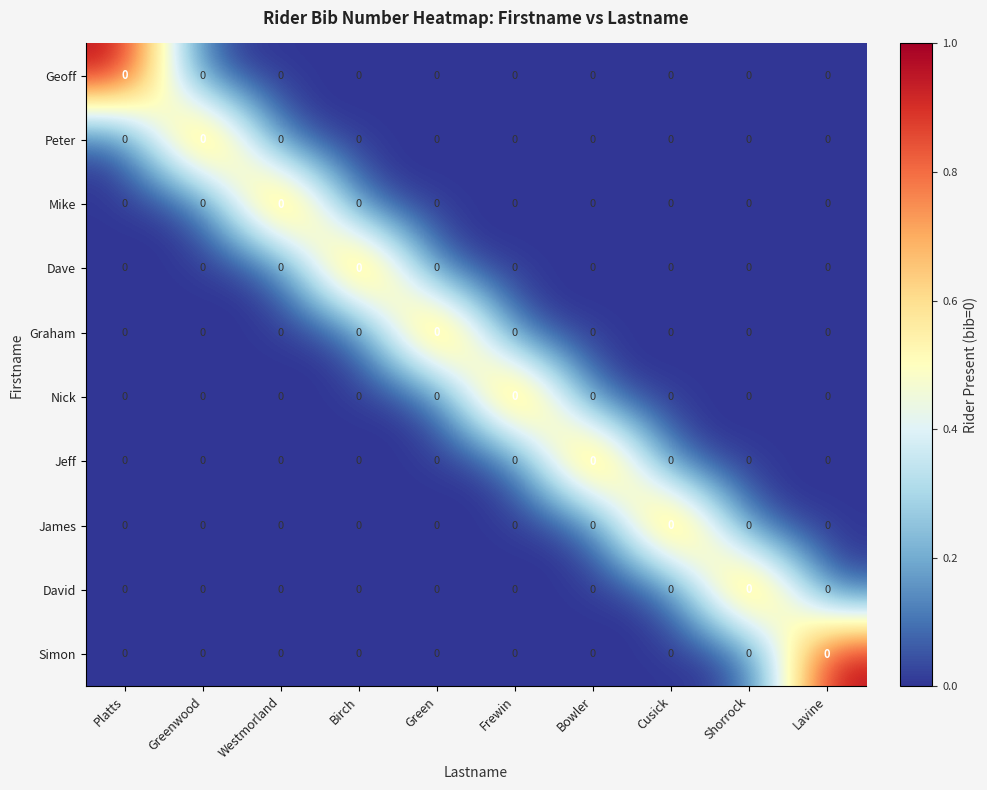

What is the spread (max minus min) of values at Shorrock?

1